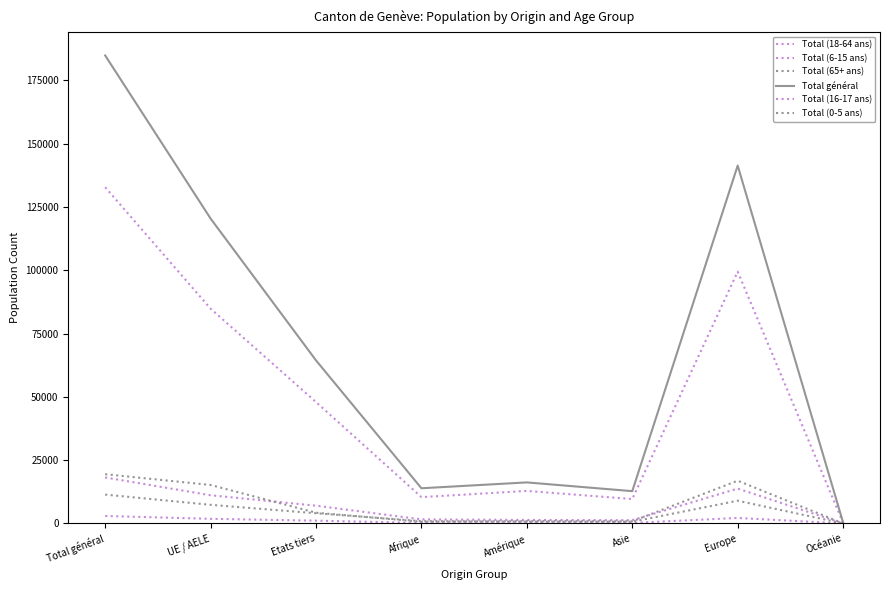

What is the highest value of the Total (16-17 ans) series?

2964